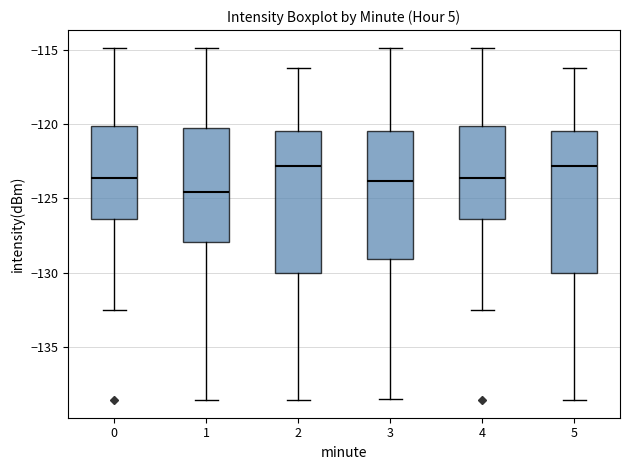

Which box has the lowest median line?

1